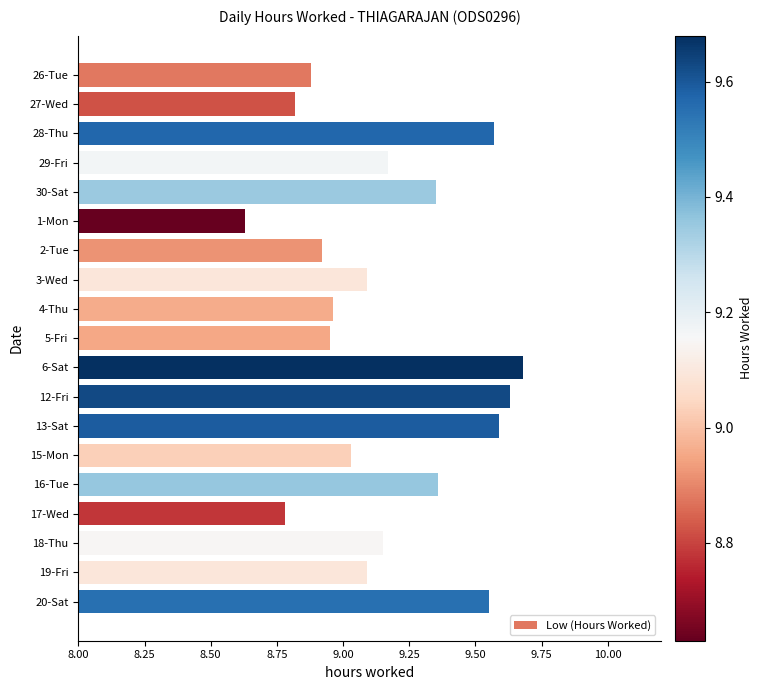

What is the label of the 10th bar from the bottom?

5-Fri